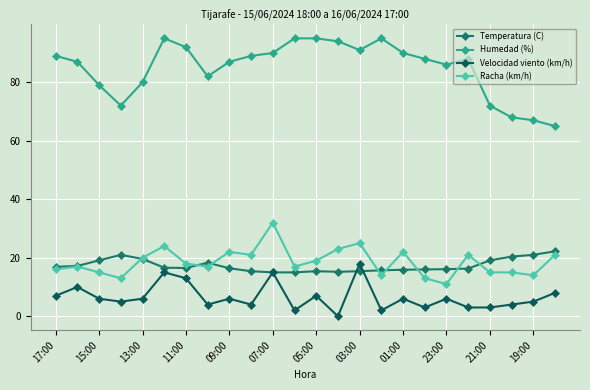

How many lines are shown in the chart?

4